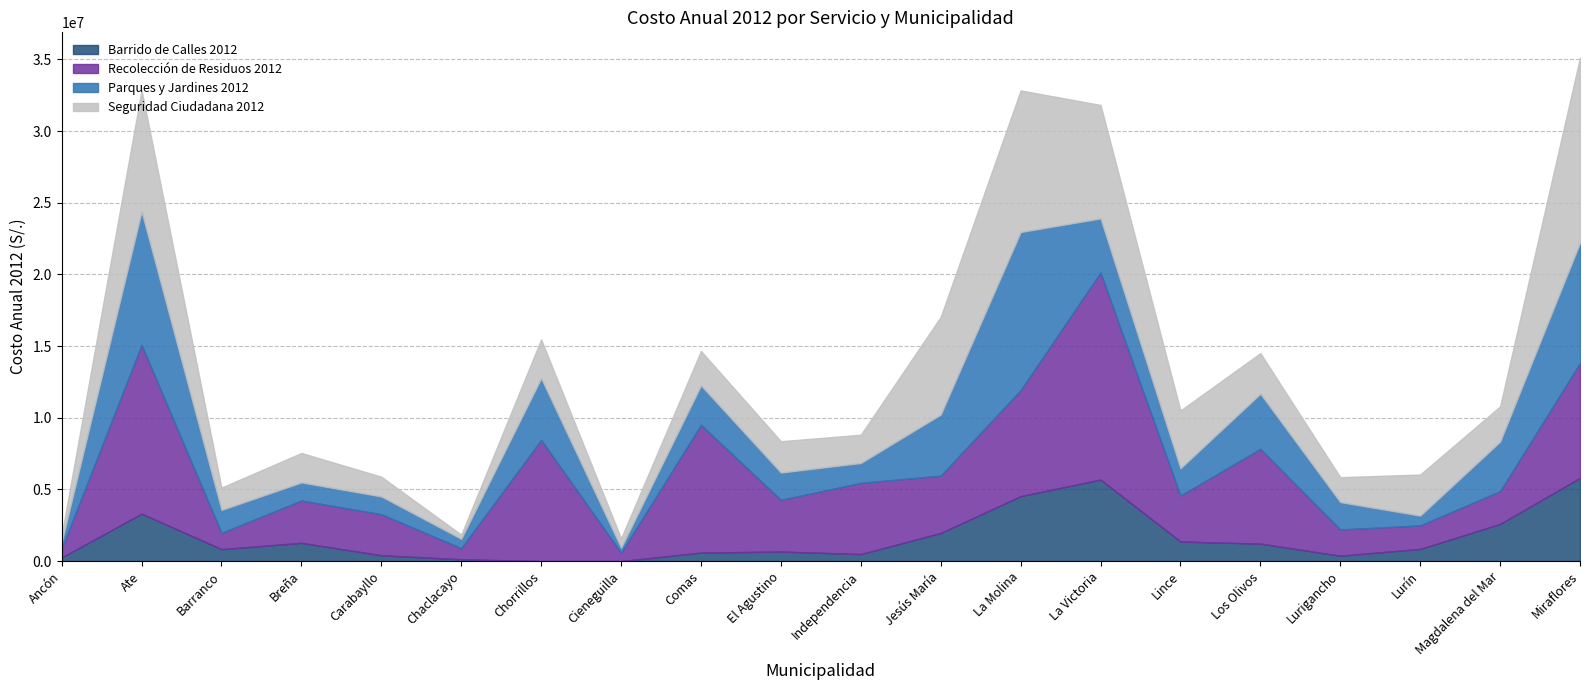

How many lines are shown in the chart?

4